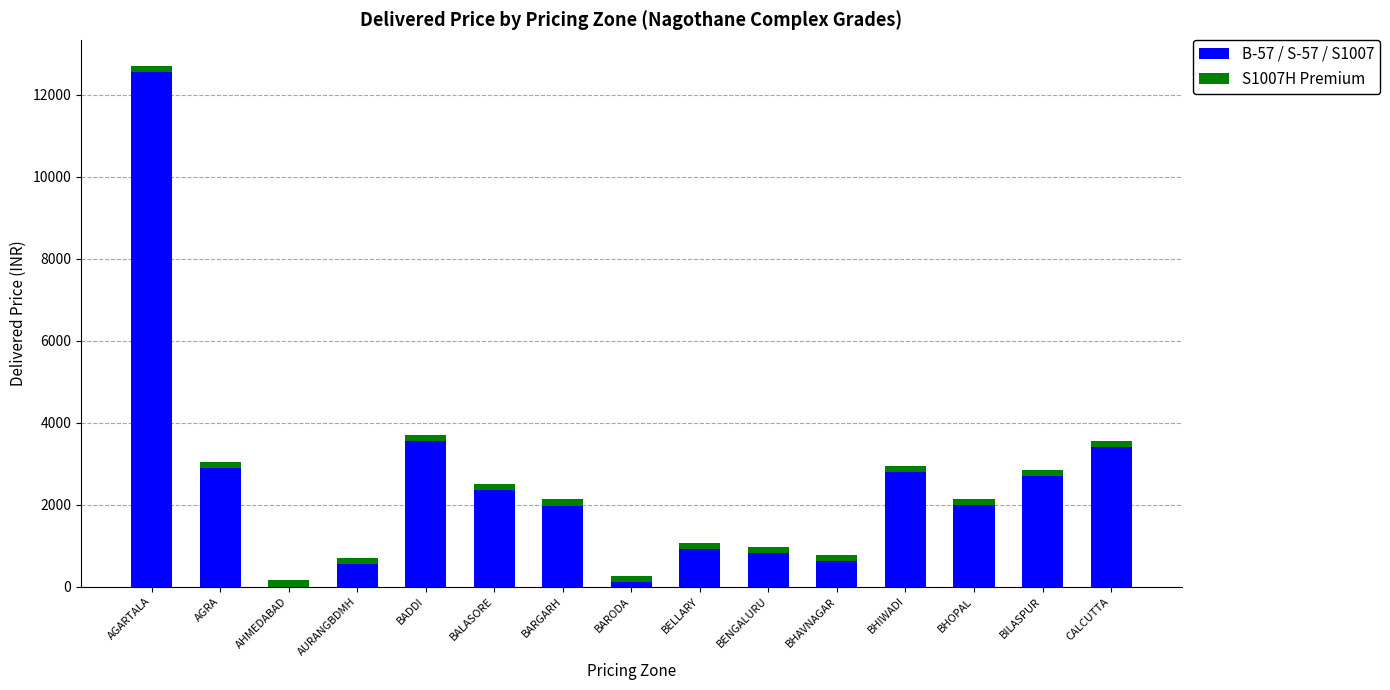

Are the bars grouped side by side (vs. stacked)?

No